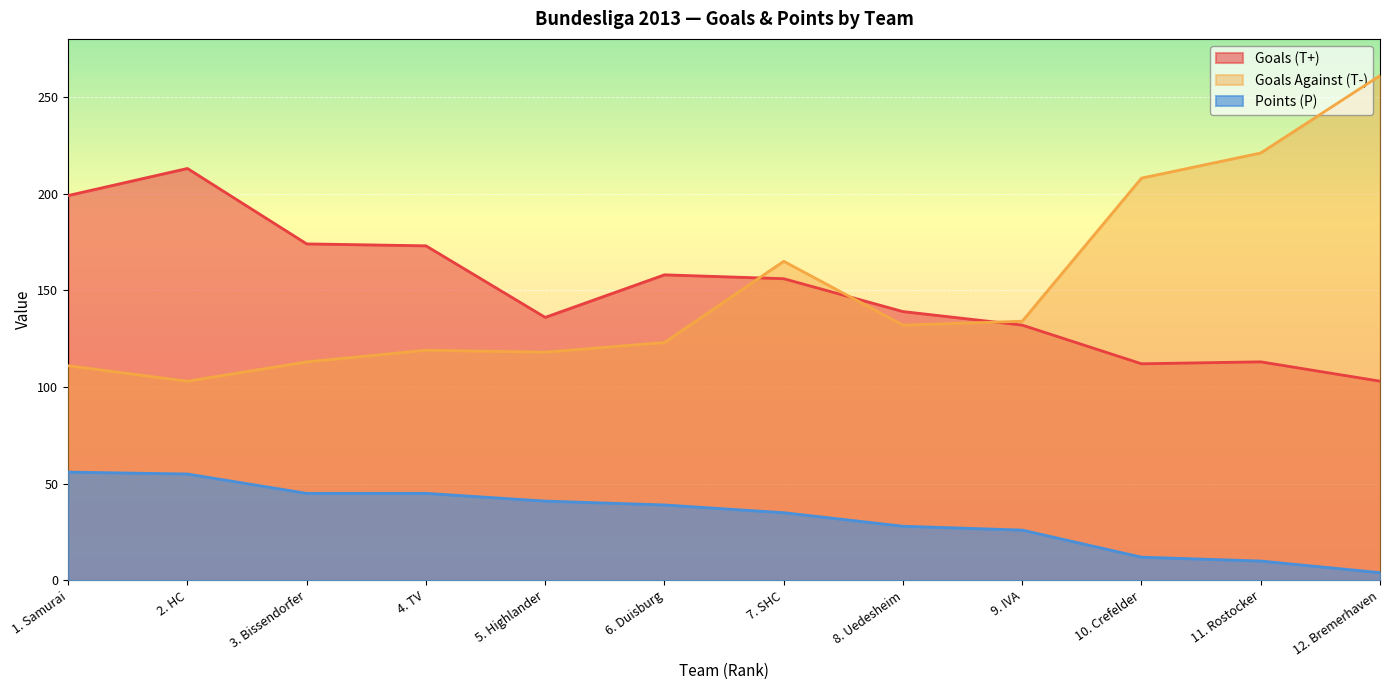

How many lines are shown in the chart?

3